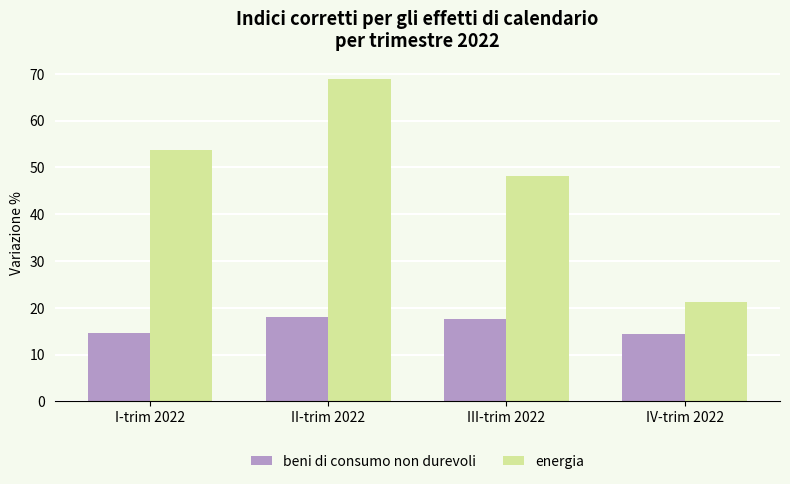

Which series changed the most between II-trim 2022 and IV-trim 2022?

energia